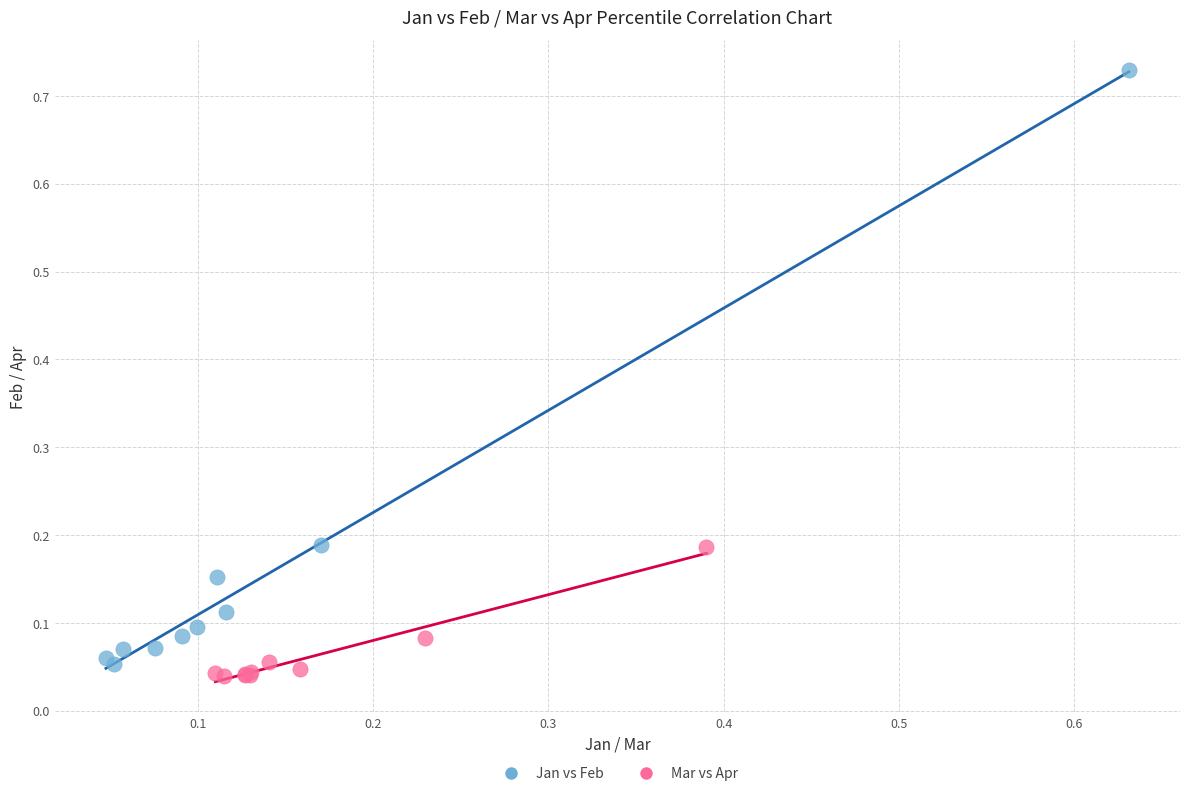

What are all the series names shown in the legend?

Jan vs Feb, Mar vs Apr